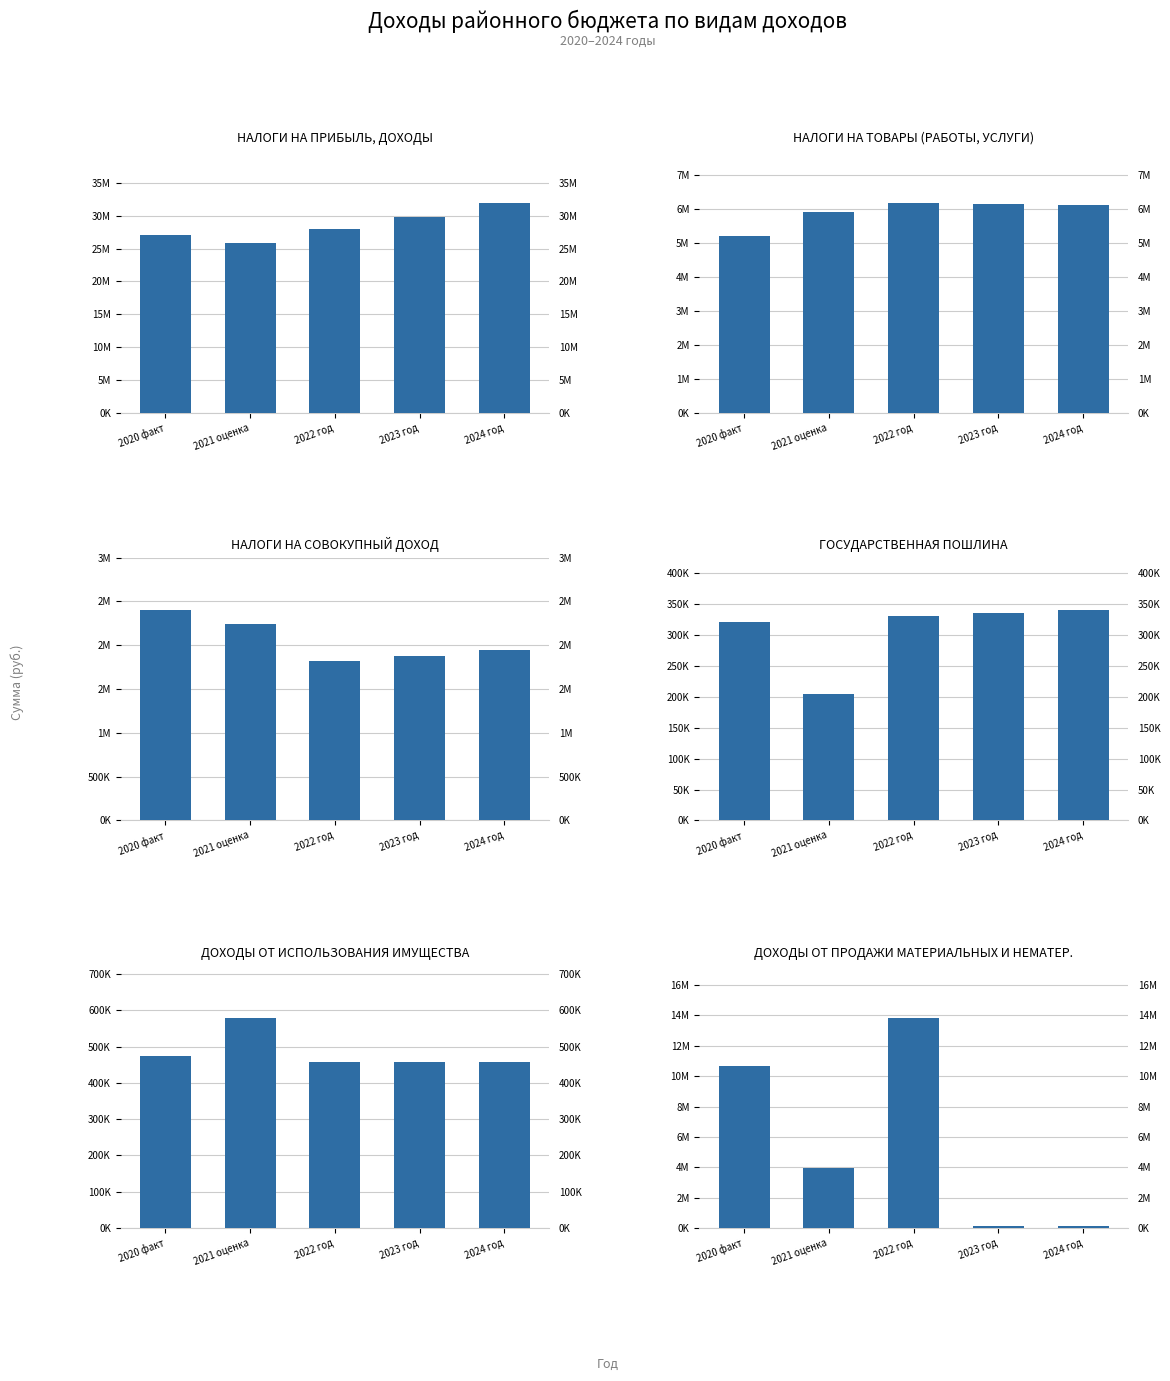

How many data points does each series have?

5